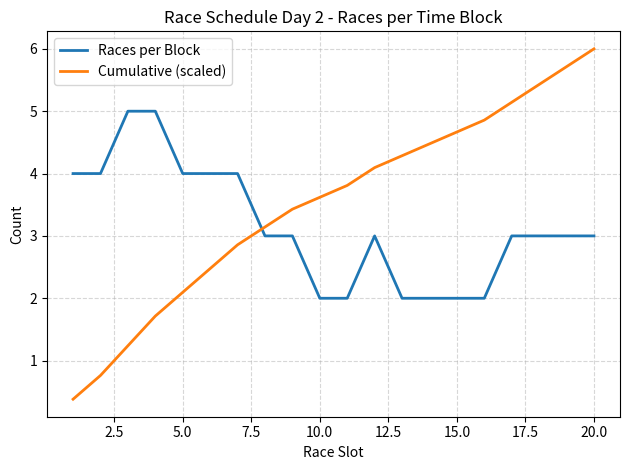

Does the chart have visible grid lines?

Yes